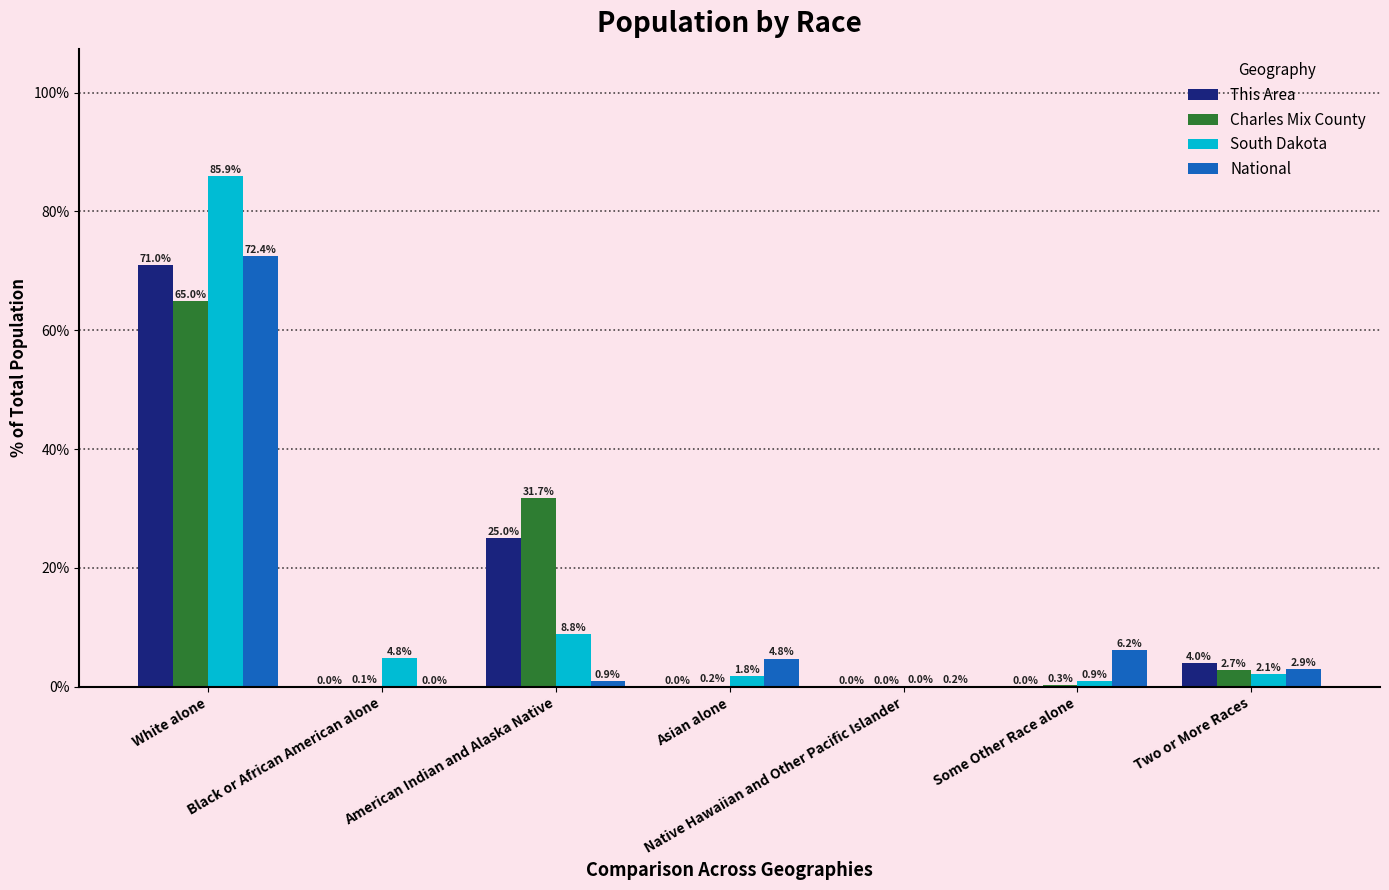

Which series has the widest spread of values?

South Dakota